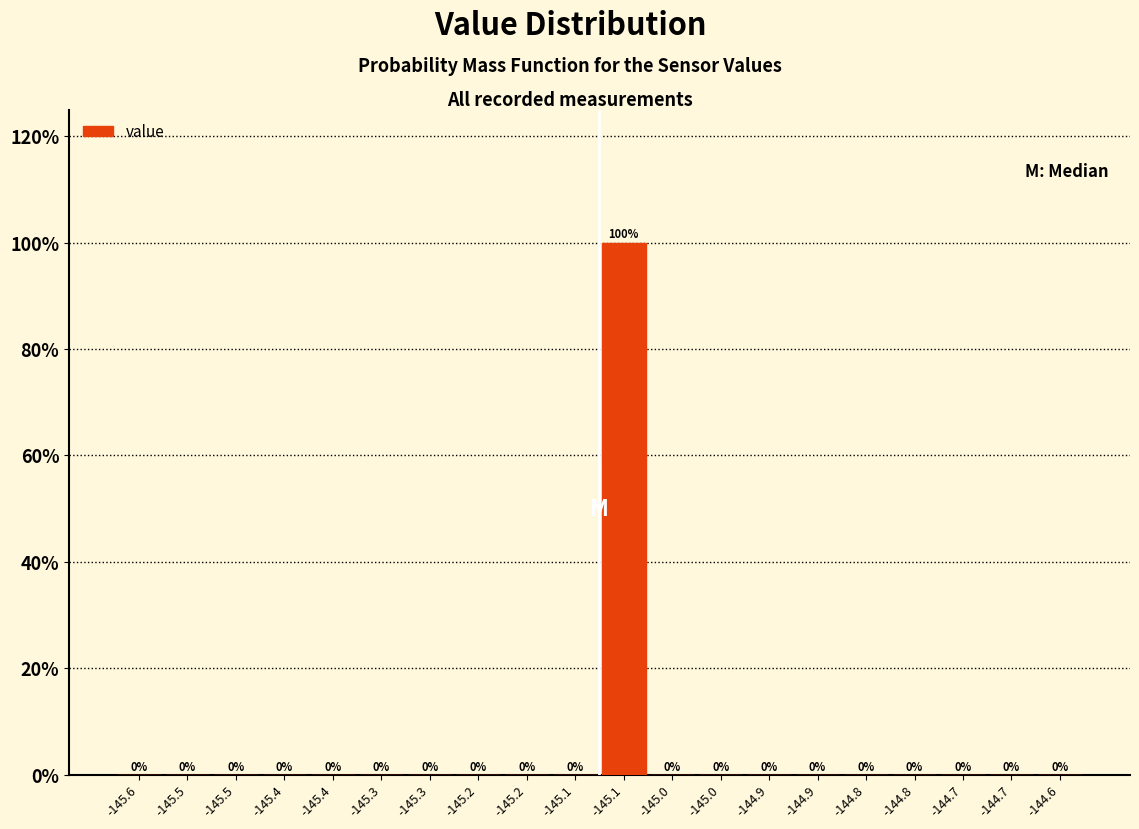

How many series are shown in this chart?

1